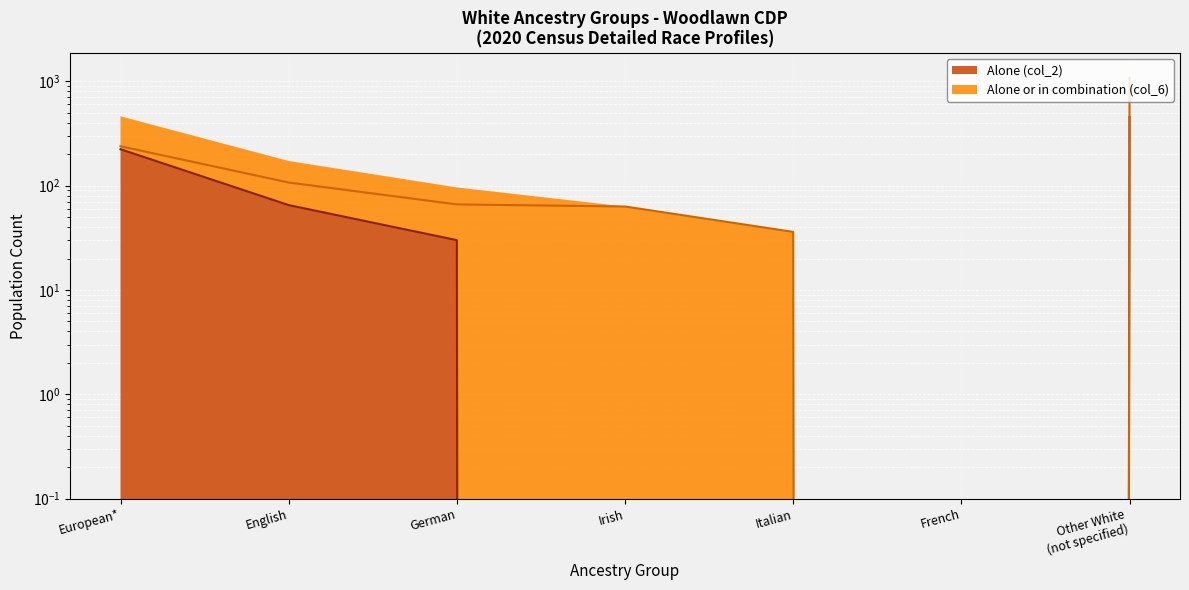

Rank the series by their average value, from highest to lowest.

Alone or in combination (col_6), Alone (col_2)